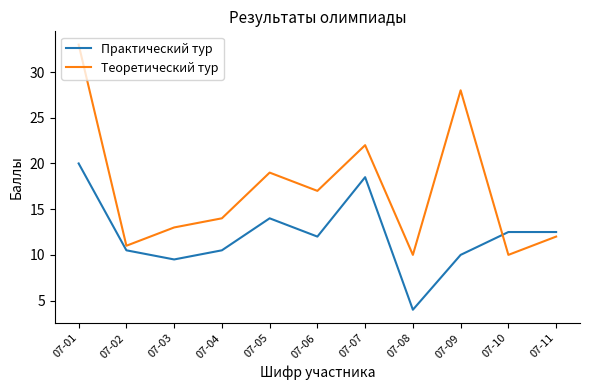

Reading right to left, what are all the values shown in this chart?

Практический тур: 07-11=12.5	07-10=12.5	07-09=10.0	07-08=4.0	07-07=18.5	07-06=12.0	07-05=14.0	07-04=10.5	07-03=9.5	07-02=10.5	07-01=20.0
Теоретический тур: 07-11=12.0	07-10=10.0	07-09=28.0	07-08=10.0	07-07=22.0	07-06=17.0	07-05=19.0	07-04=14.0	07-03=13.0	07-02=11.0	07-01=33.0